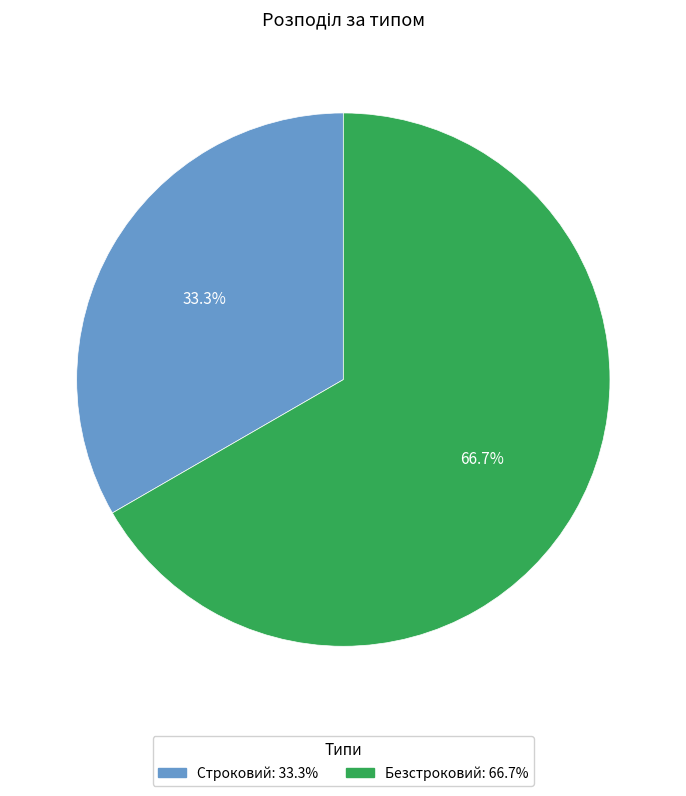

Rank the categories by value from highest to lowest.

Безстроковий, Строковий